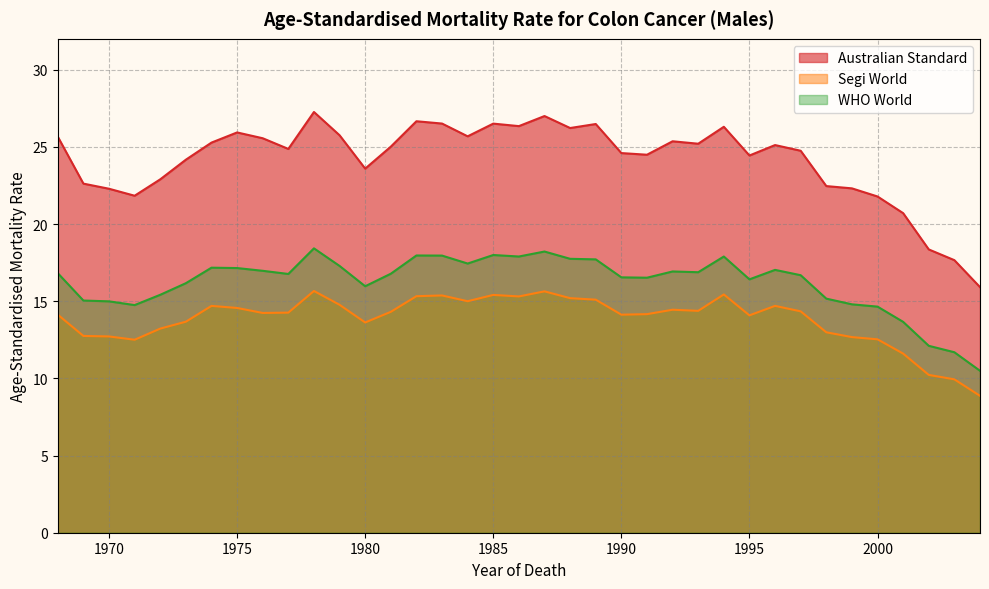

What is the minimum value for Segi World?

8.9